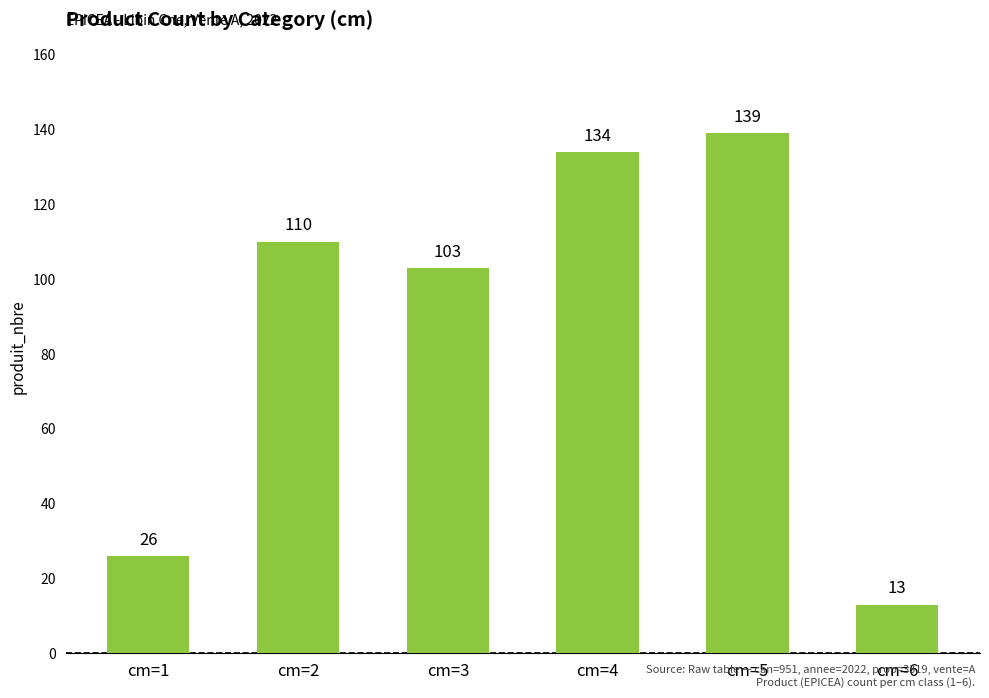

What is the difference between the values at cm=6 and cm=4?

121